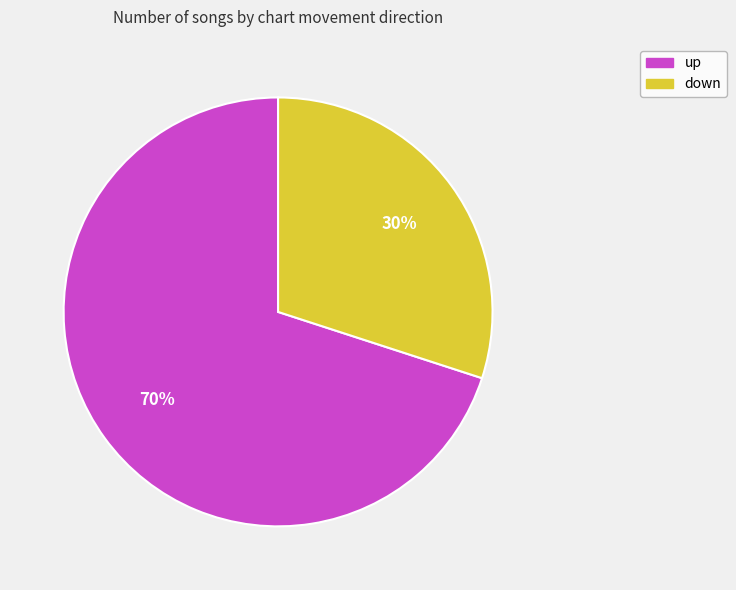

Which category has the biggest portion of the pie?

up